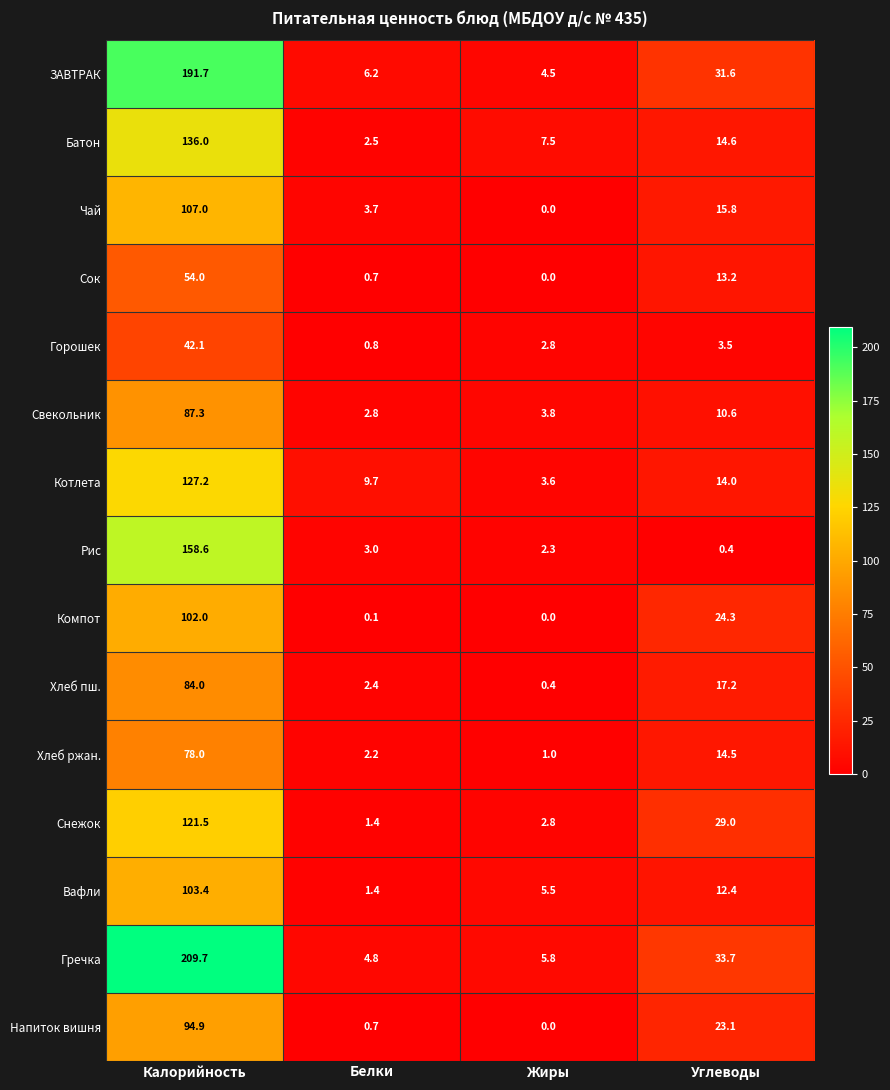

Which series has the largest range (max minus min)?

Гречка